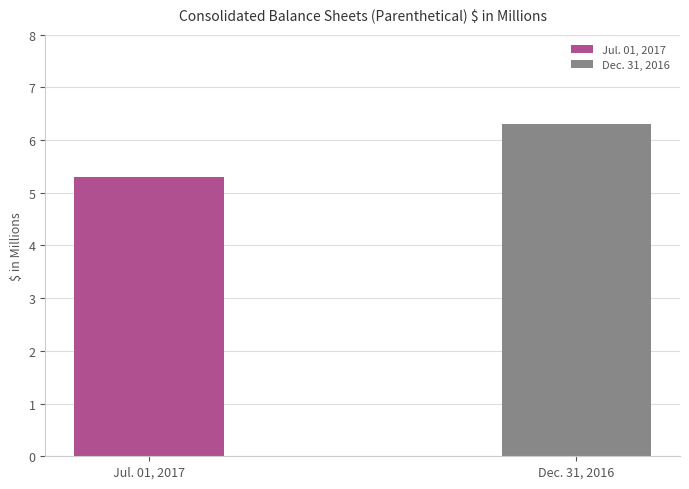

True or false: Dec. 31, 2016 has a value of 6.3 at Allowance for doubtful accounts.

True